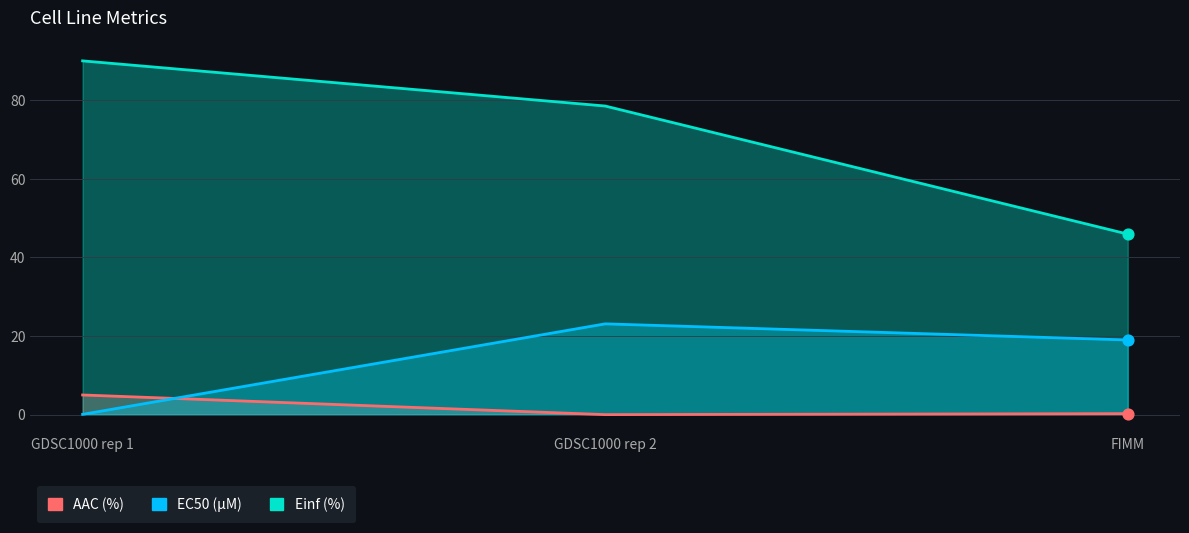

Which series contains the highest Y value?

Einf (%)